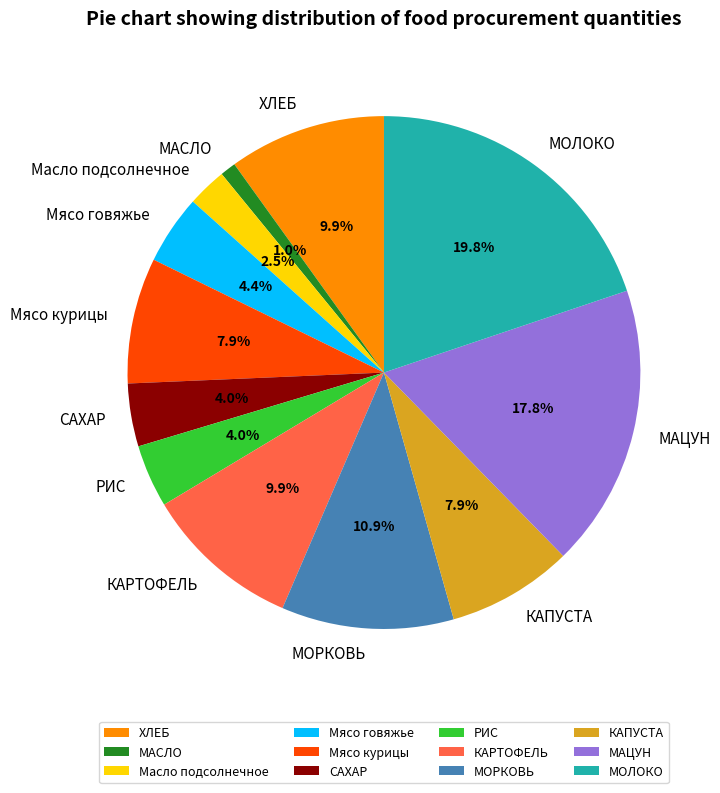

Which category has the biggest portion of the pie?

МОЛОКО